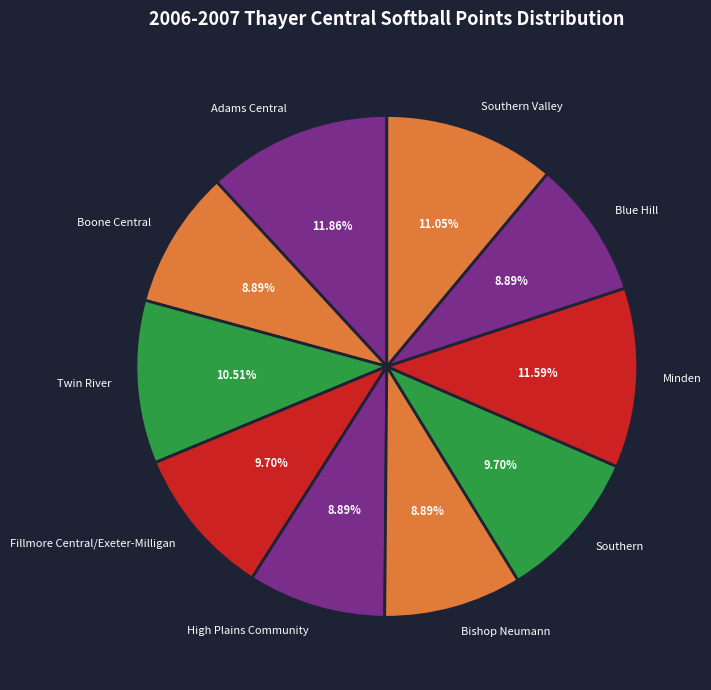

Is it true that High Plains Community is 1% of the pie?

False